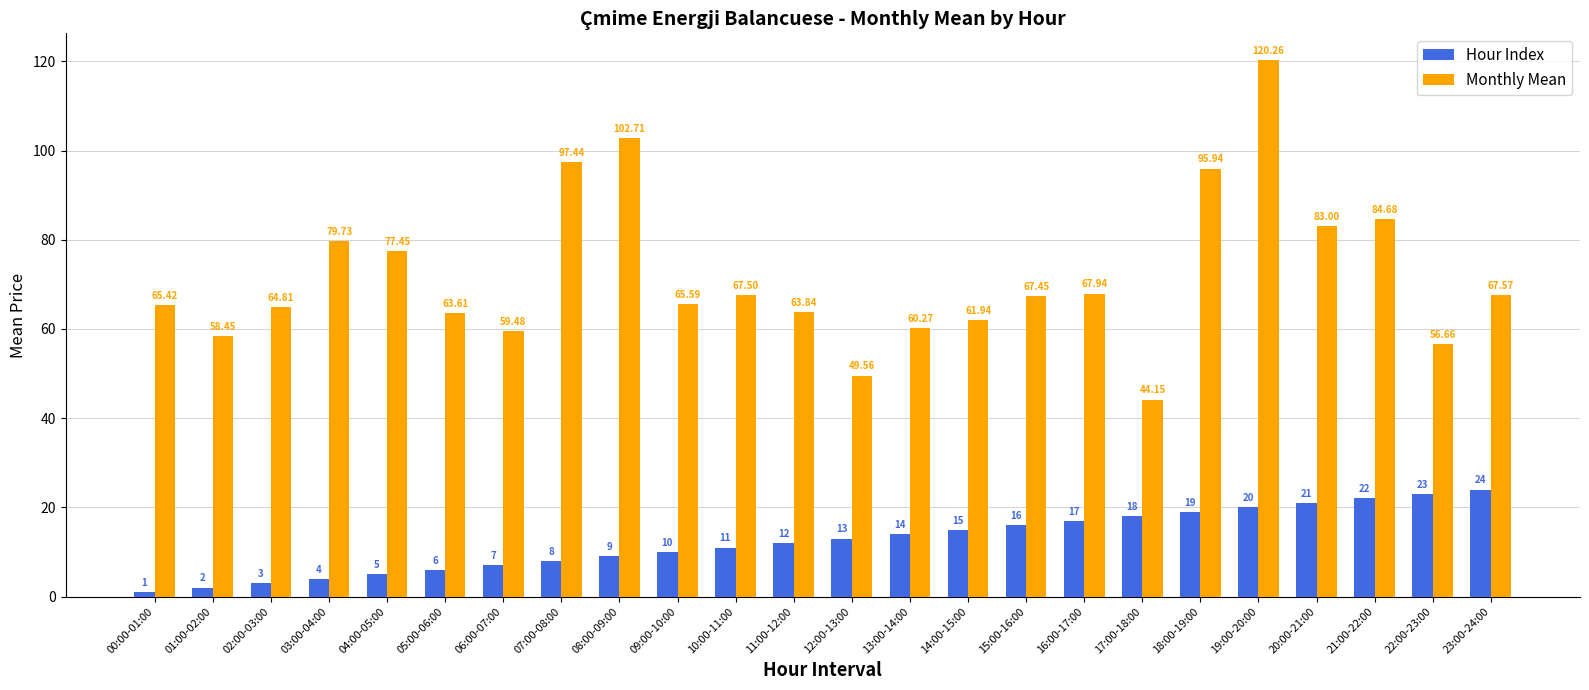

List the series in order of their overall mean, lowest first.

Hour Index, Monthly Mean